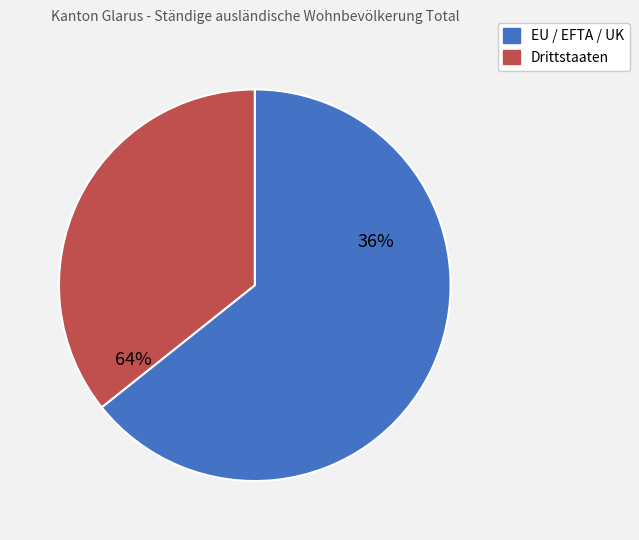

Approximately how many times larger is the value at Drittstaaten compared to EU / EFTA / UK?

0.6